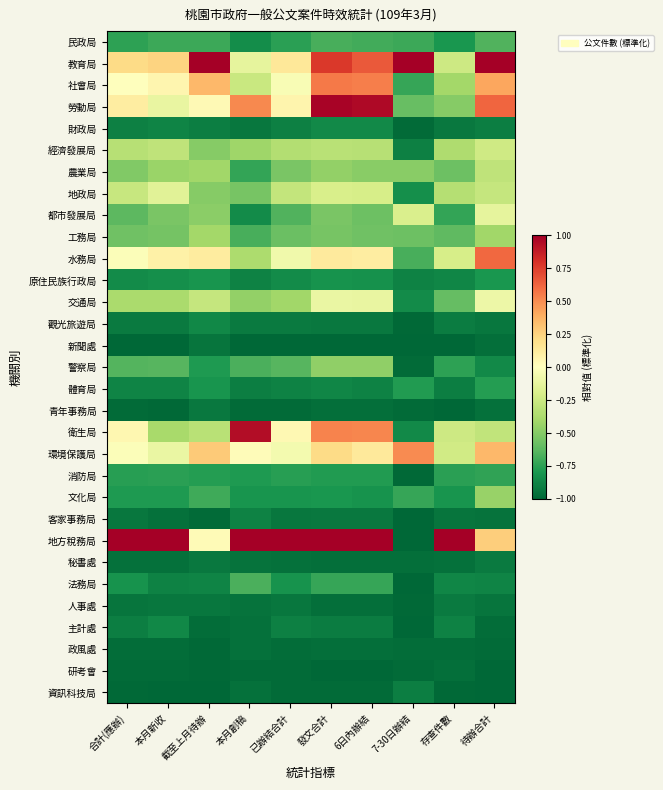

What is the difference between the highest and lowest values at 7-30日辦結?

2.0